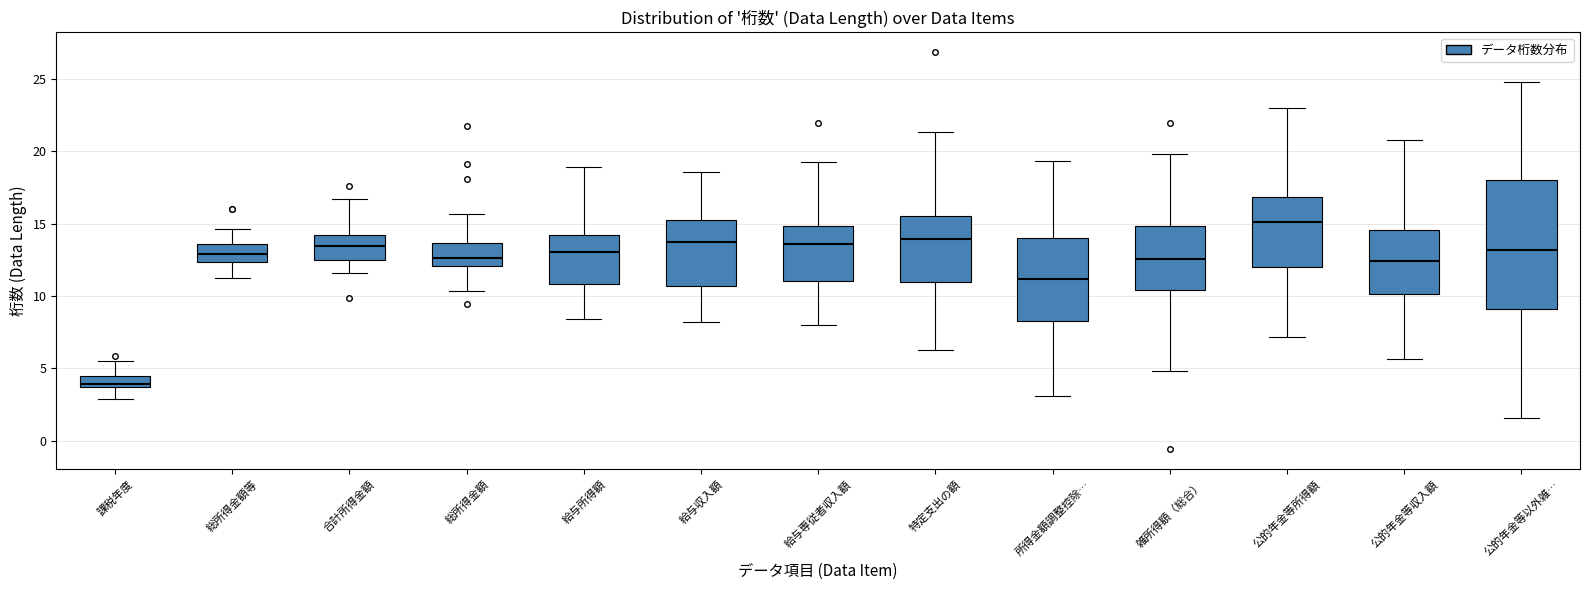

Which box has the highest median line?

公的年金等所得額